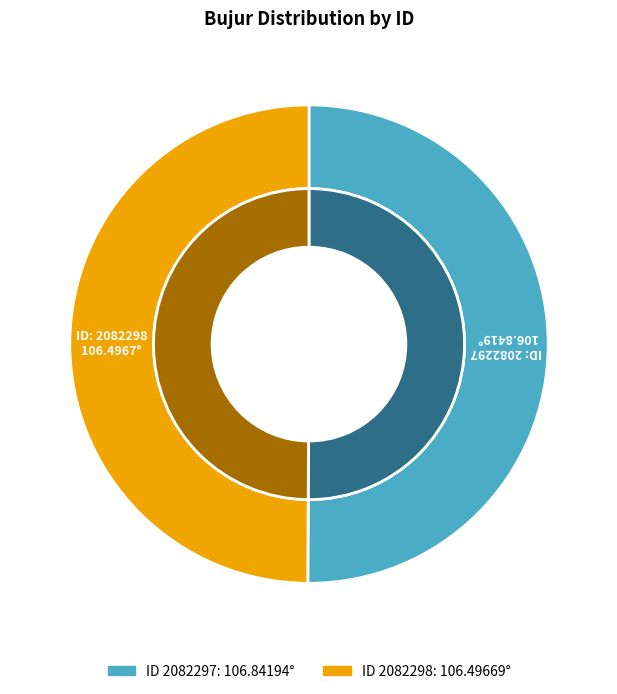

Which category accounts for the majority?

2082297